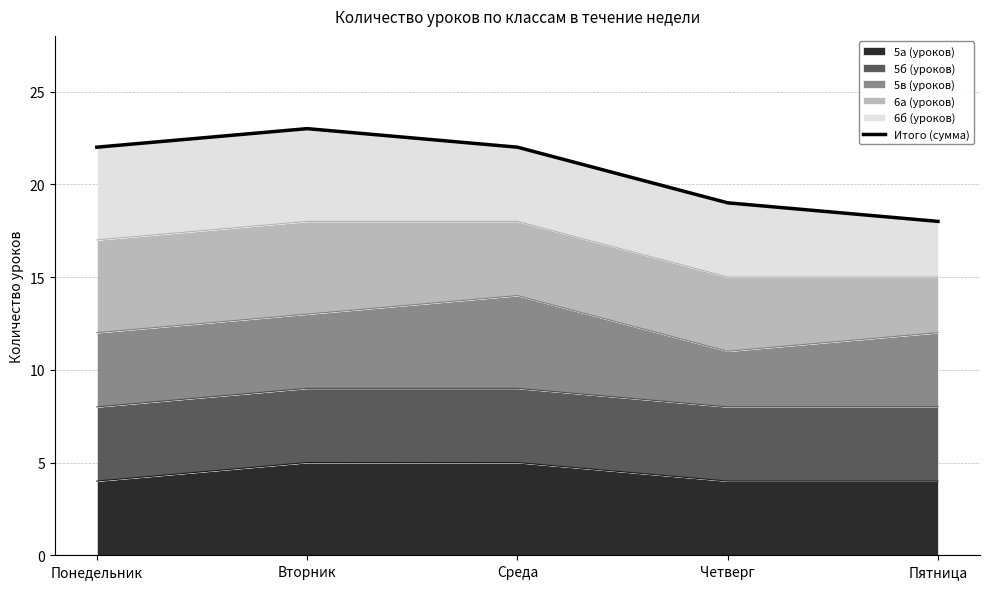

The 5а (уроков) series shows 5 at Среда. True or false?

True